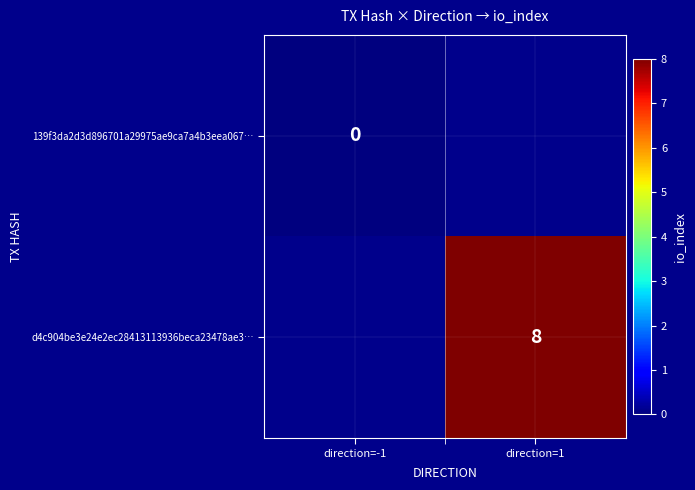

The value of d4c904be3e24e2ec28413113936beca23478ae3… at direction=1 is 13. True or false?

False